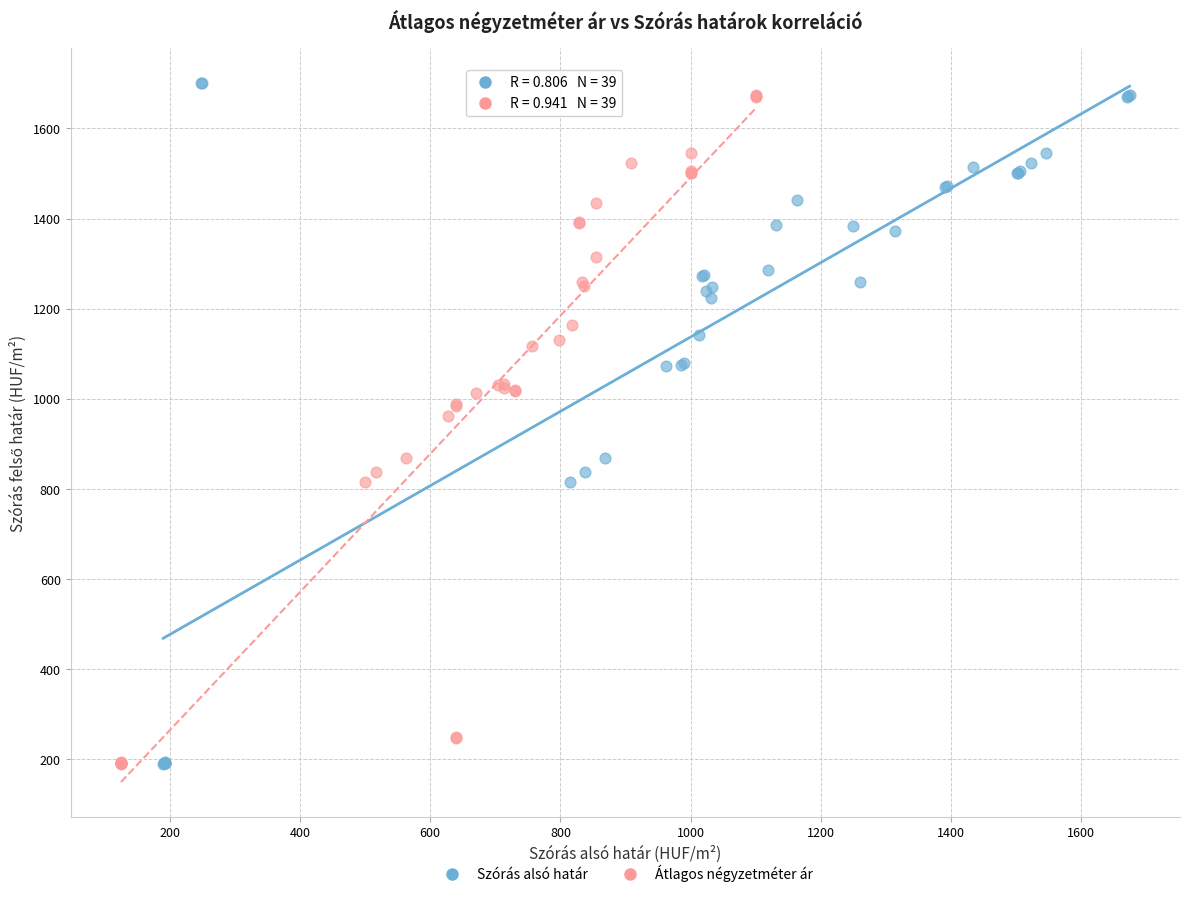

Which series has the widest spread of Y values?

Szórás alsó határ